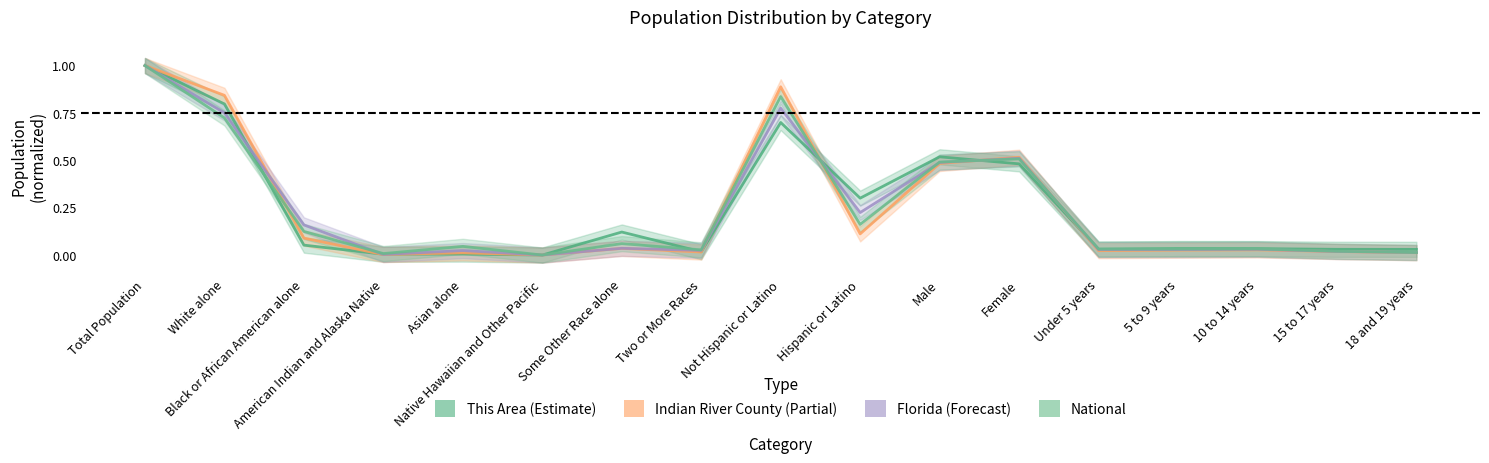

What is the label of the 11th point from the left?

Male